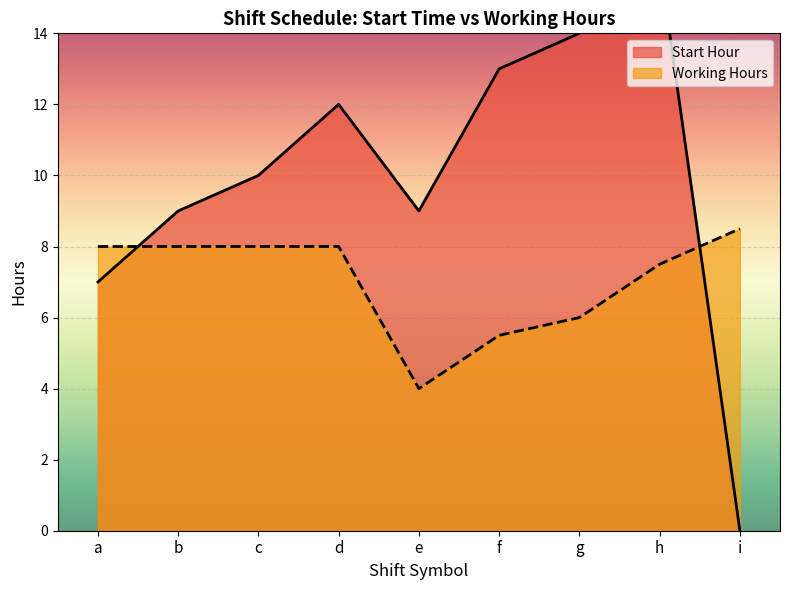

Between a and h, which is larger?

h